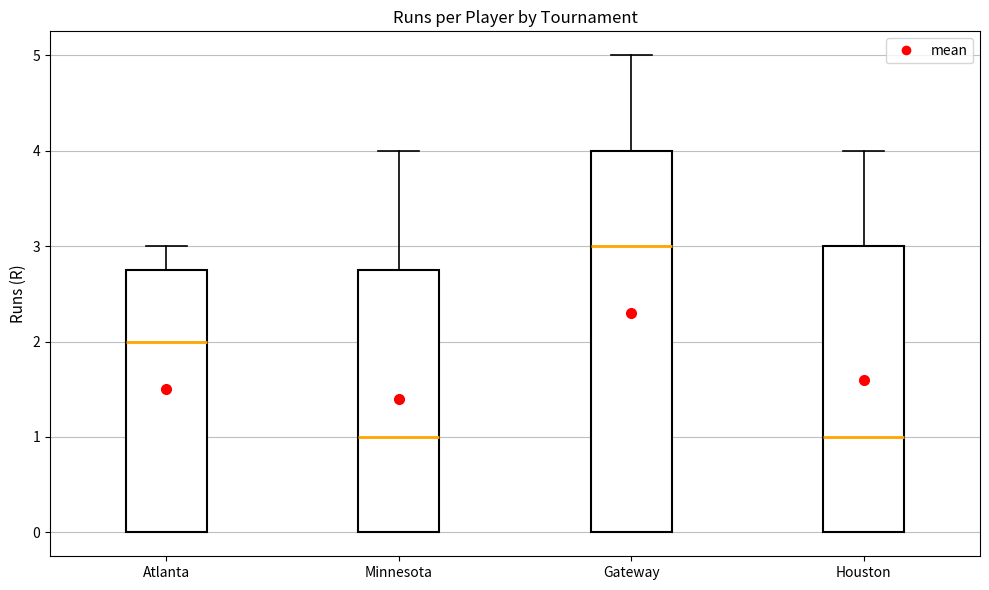

Reading left to right, transcribe this box plot: for each box, give where its median line is, the range the box spans, and where its two whiskers end, as read against the y-axis. The values are not printed on the chart, so give them approximately, as read against the axis.

Atlanta: median 2.0, box 0.0 to 2.8, whiskers 0.0 to 3.0
Minnesota: median 1.0, box 0.0 to 2.8, whiskers 0.0 to 4.0
Gateway: median 3.0, box 0.0 to 4.0, whiskers 0.0 to 5.0
Houston: median 1.0, box 0.0 to 3.0, whiskers 0.0 to 4.0